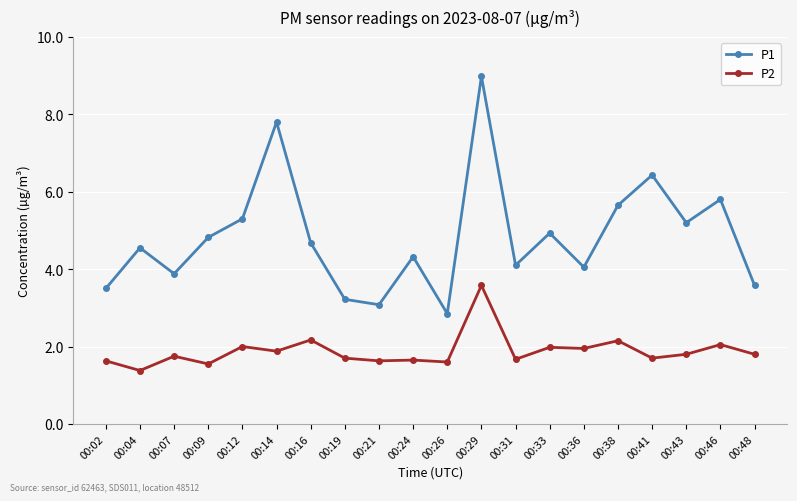

At which category is the sum across all series the highest?

00:29